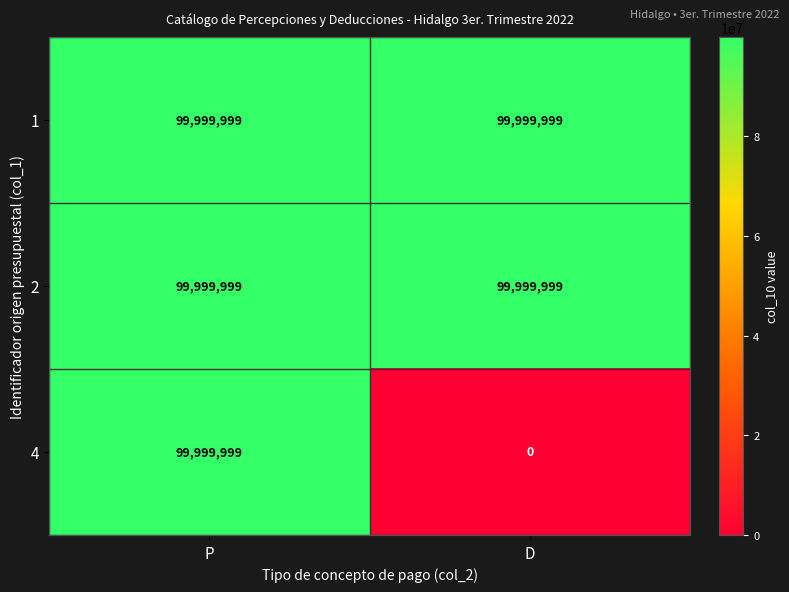

What is the average value of the 1 series?

99999999